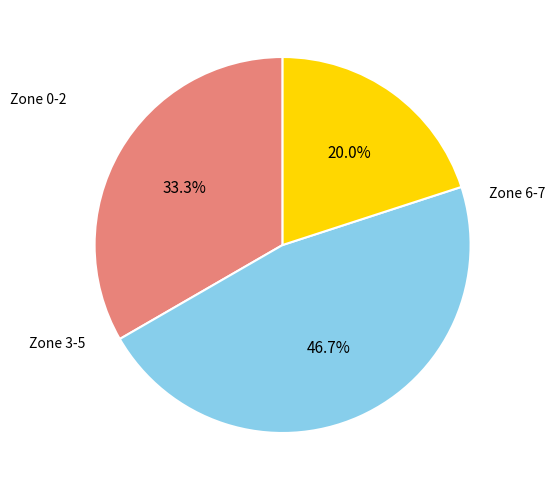

Is there a majority slice in this chart?

No